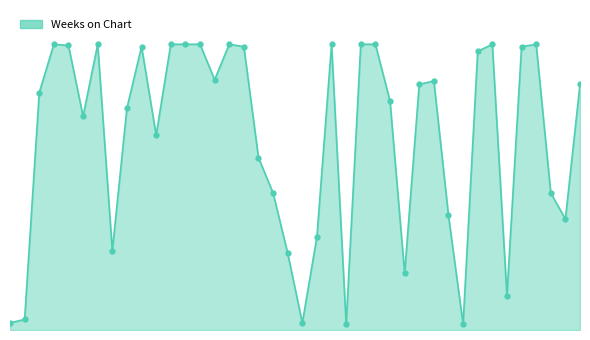

At which label does the data first exceed 208?

4